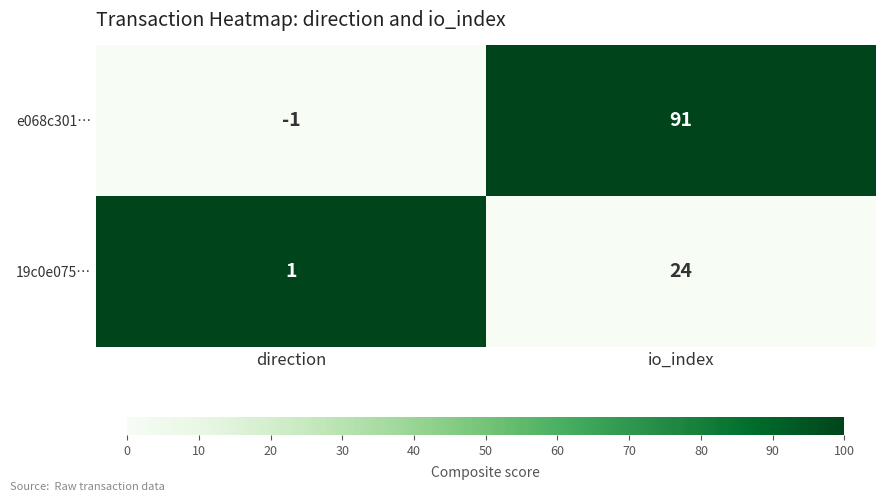

Which series has the largest total across all categories?

e068c301…